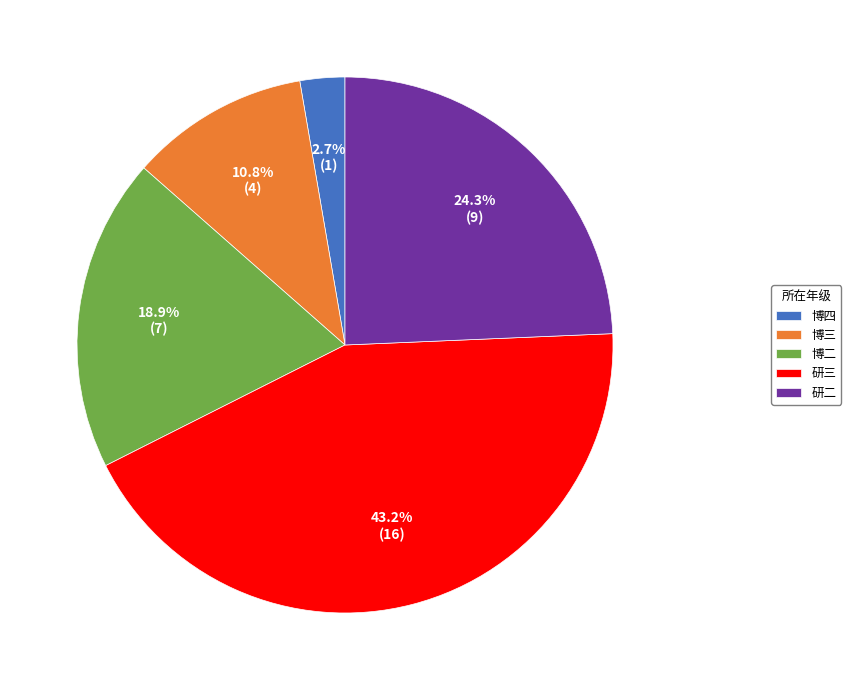

Is there any slice that represents more than half of the pie?

No